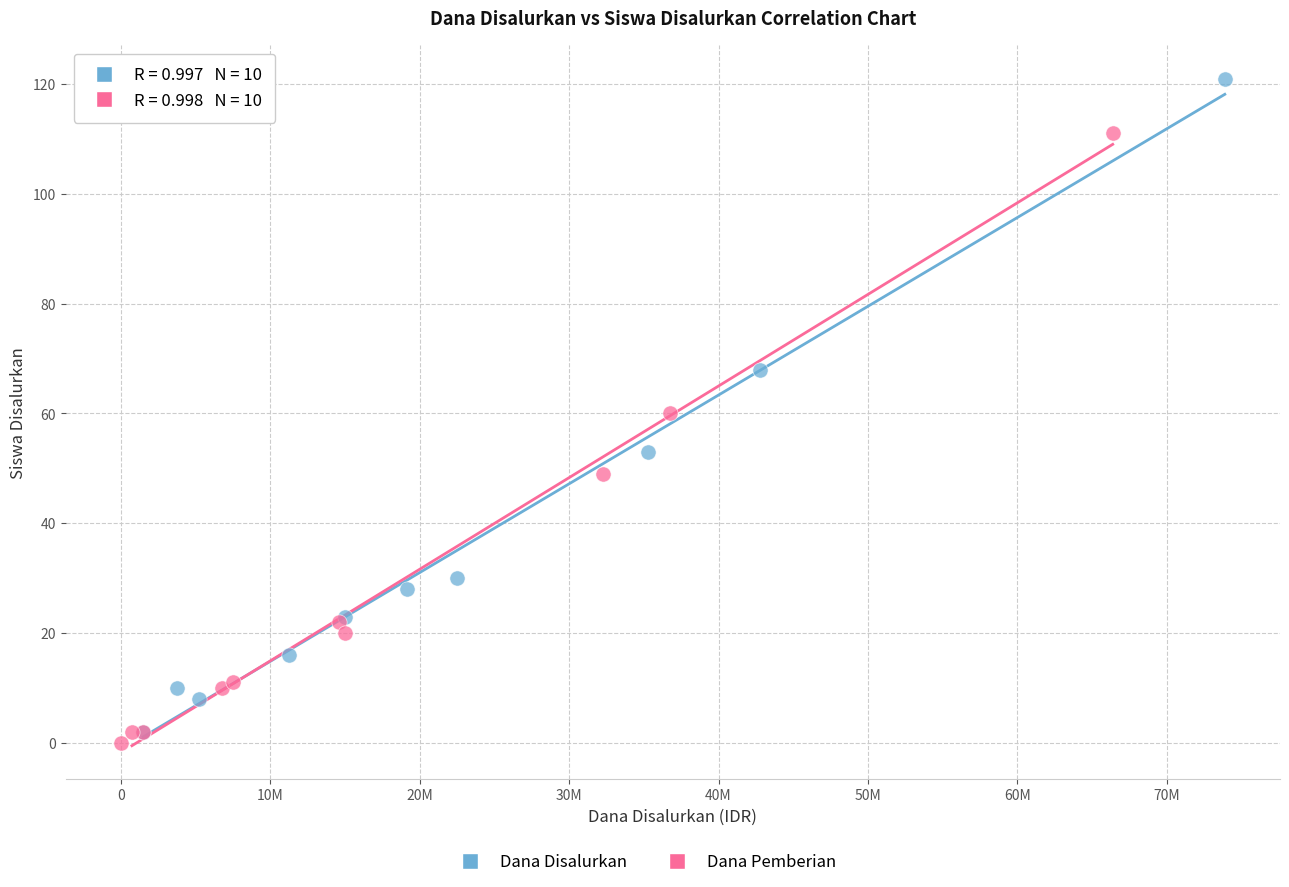

Which series contains the lowest Y value?

Dana Pemberian